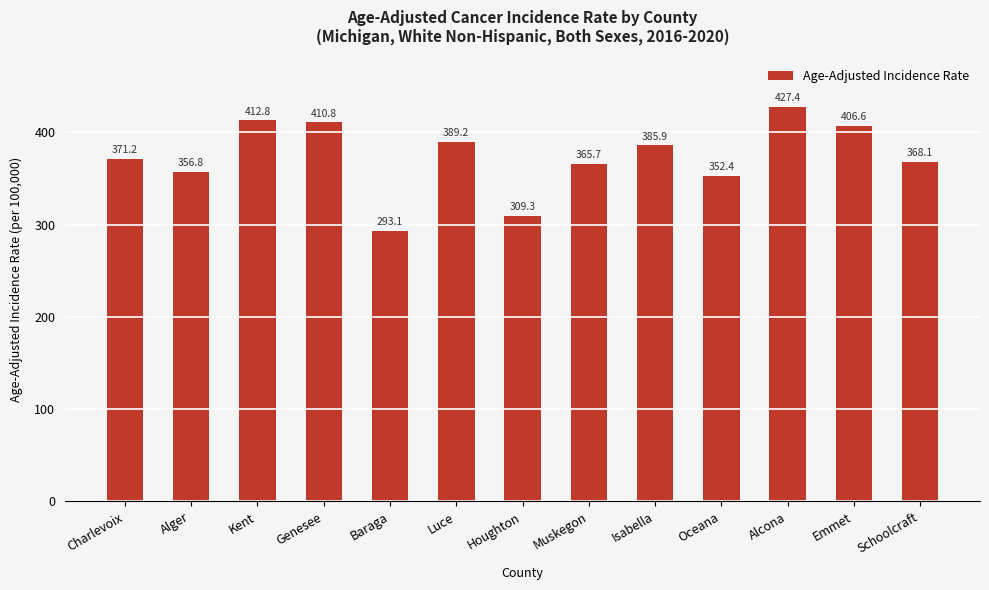

What value does the data have at Muskegon?

365.7